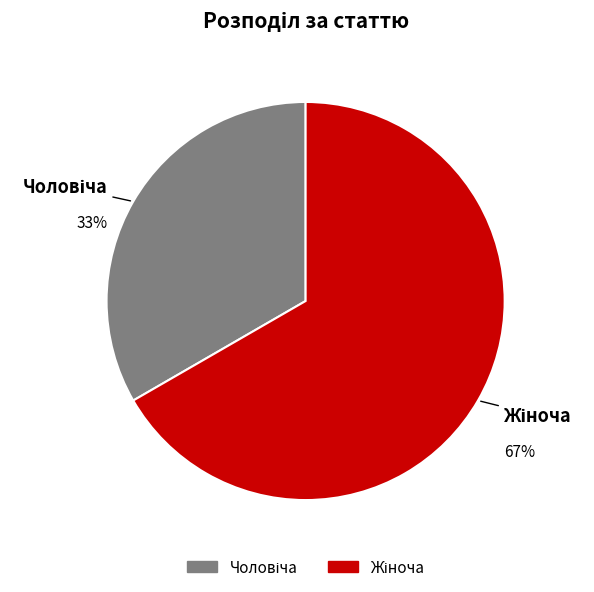

Is there a majority slice in this chart?

Yes